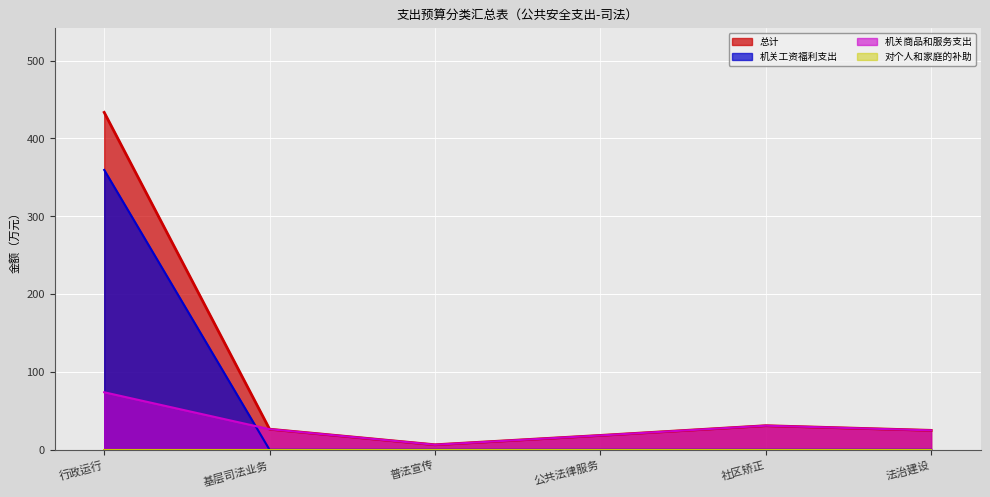

What is the label of the 2nd point from the right?

社区矫正